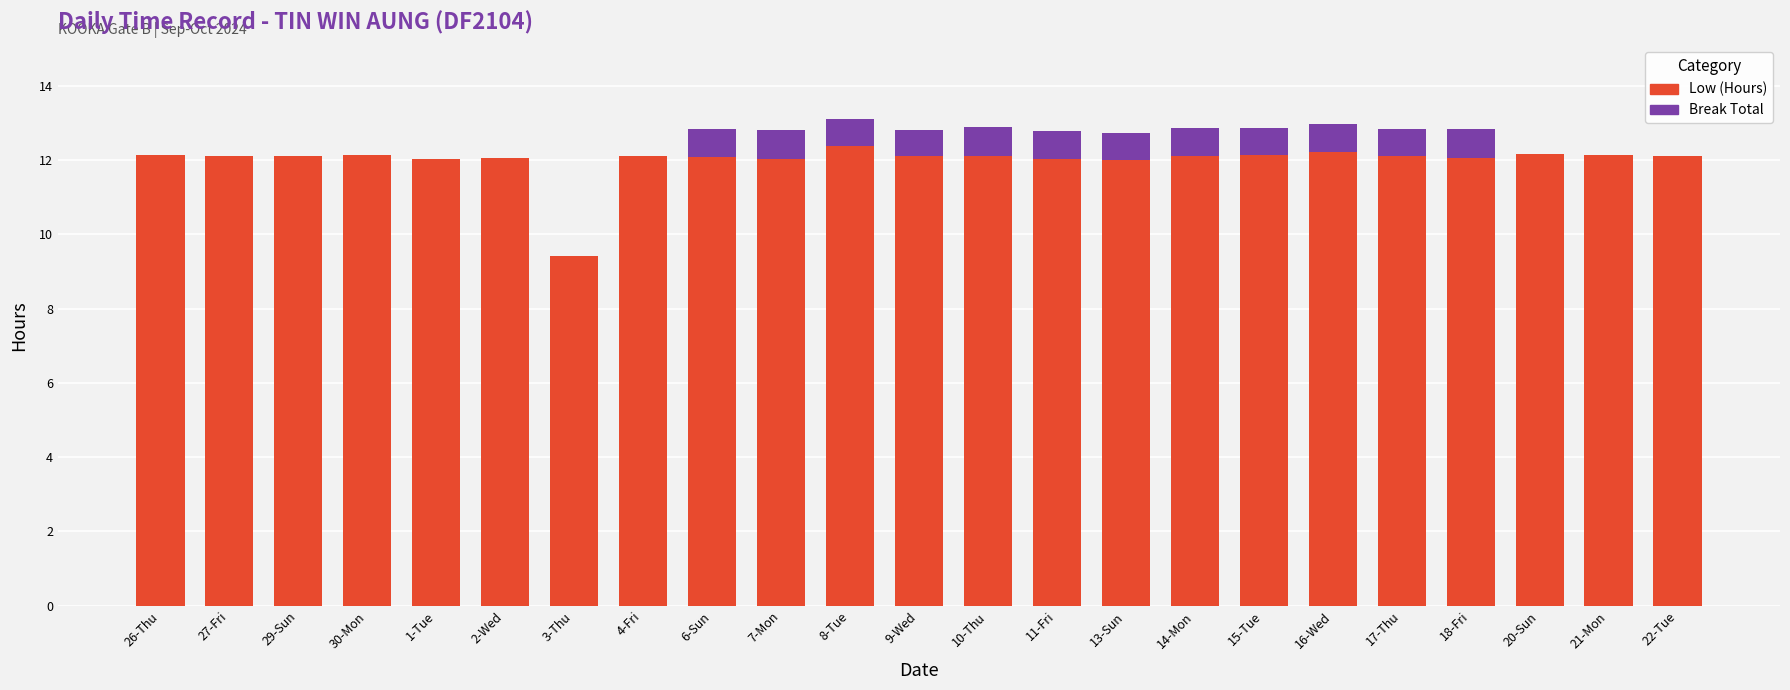

What is the sum of all Low (Hours) values?

275.9